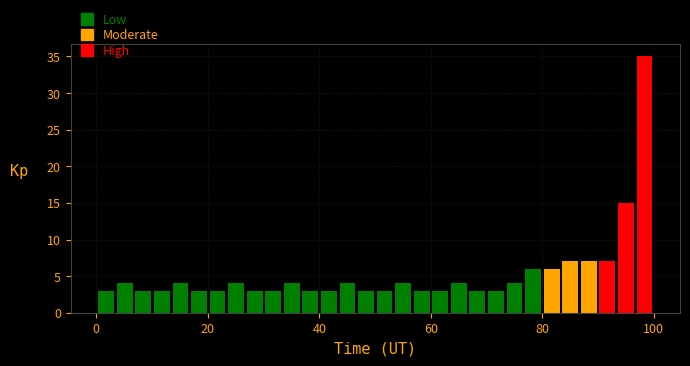

Around what value on the x-axis is the tallest bar? Give the approximate position of its centre, as read against the axis.

98